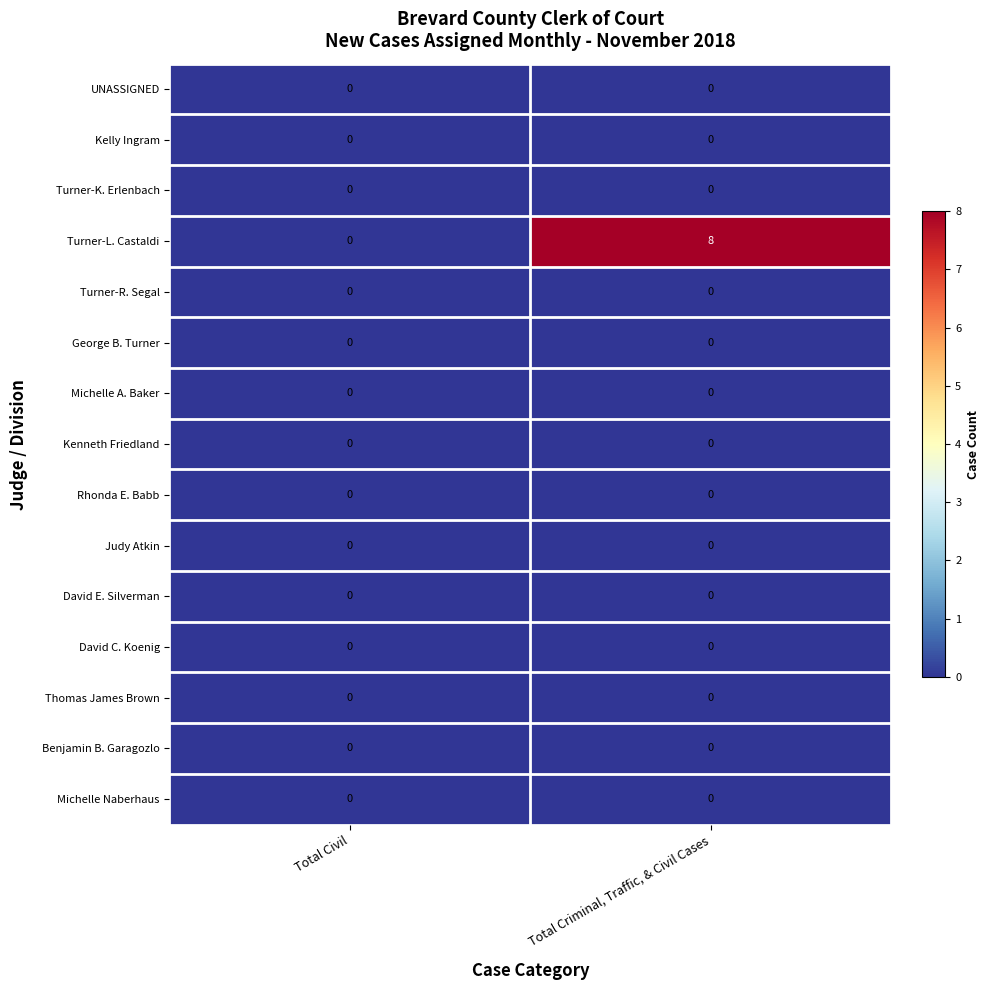

Which series has the largest total across all categories?

Turner-L. Castaldi